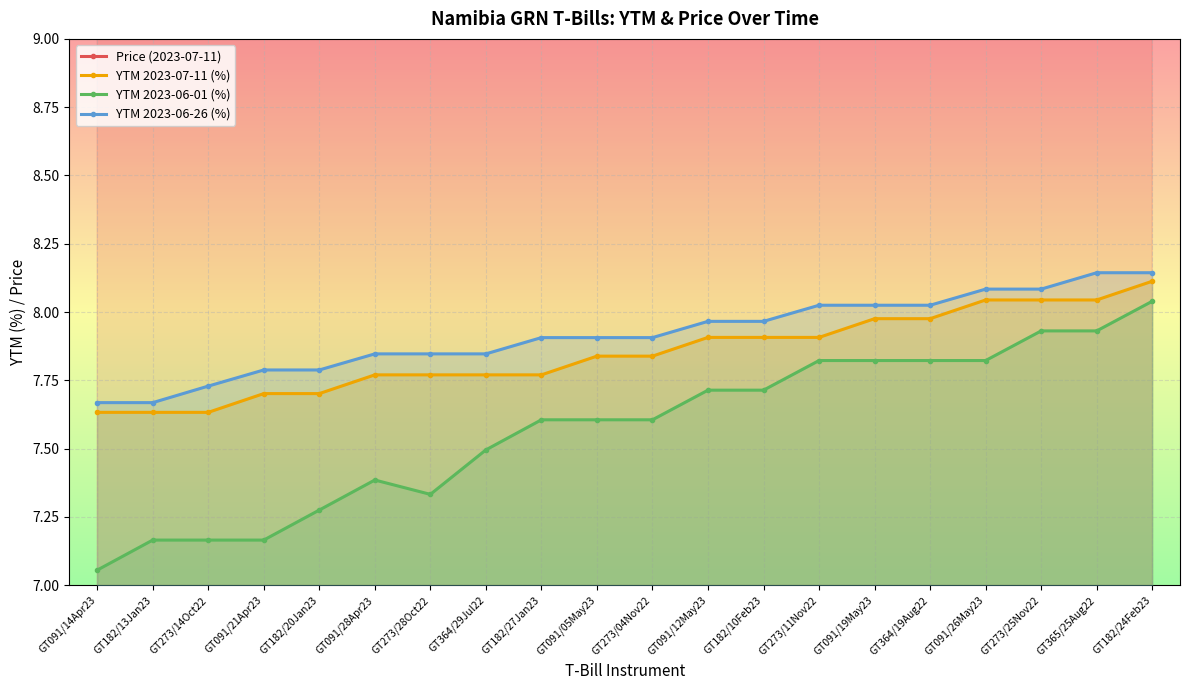

What are all the series names shown in the legend?

Price (2023-07-11), YTM 2023-07-11 (%), YTM 2023-06-01 (%), YTM 2023-06-26 (%)